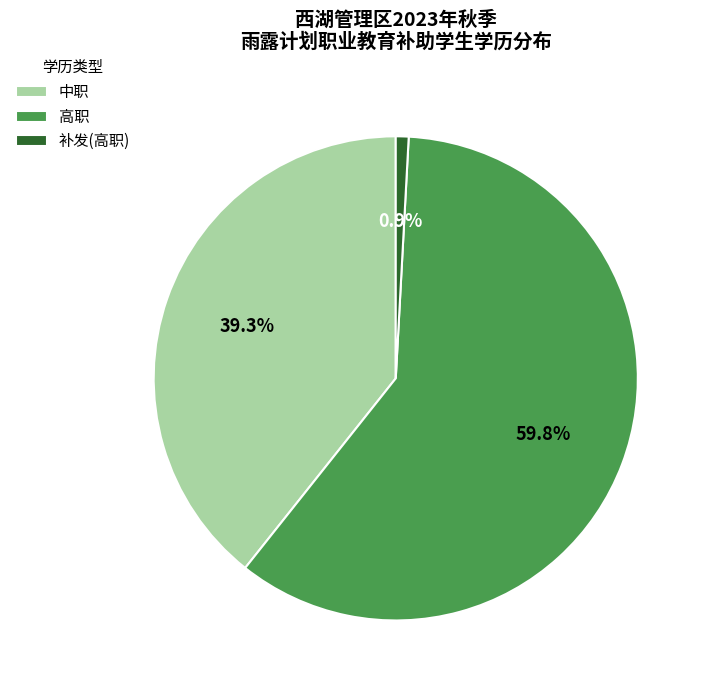

Which has a higher value, 高职 or 中职?

高职